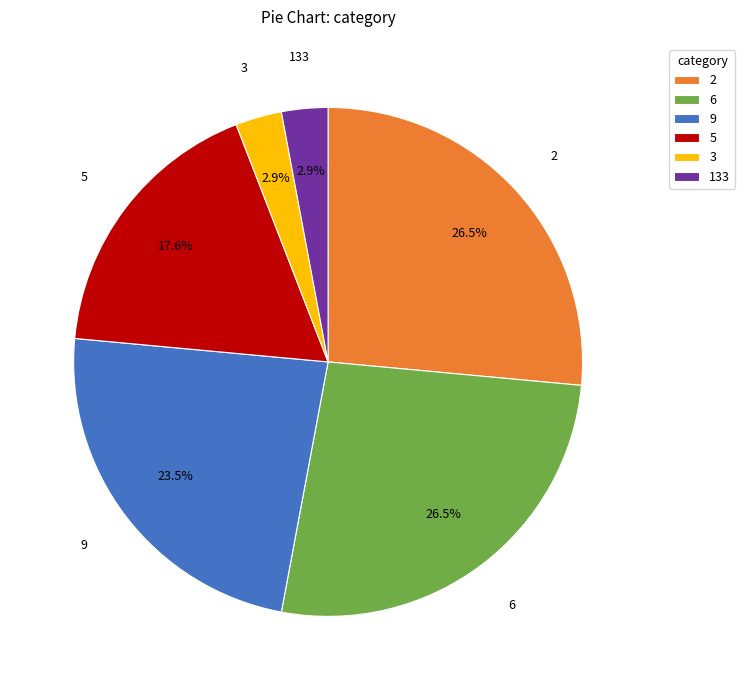

Is it true that 6 is 16% of the pie?

False